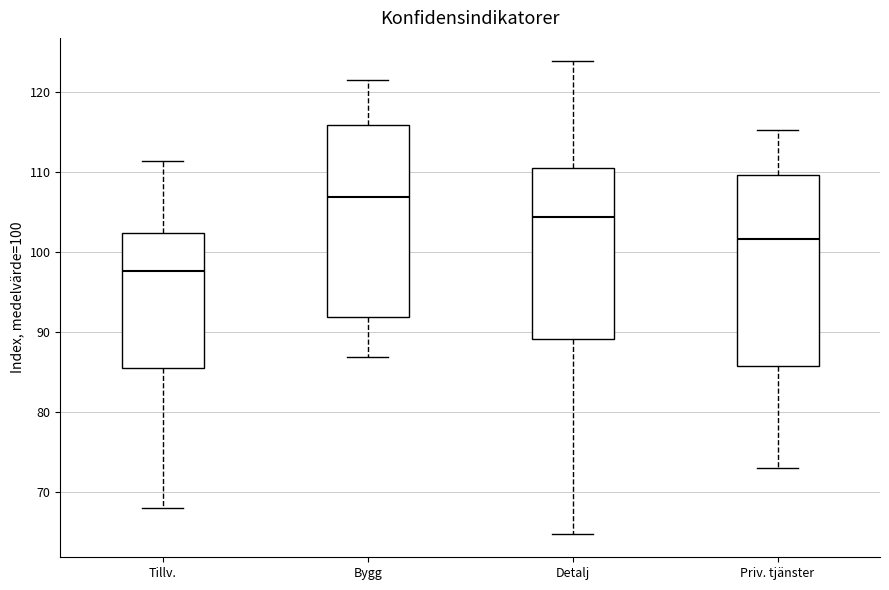

Reading left to right, transcribe this box plot: for each box, give where its median line is, the range the box spans, and where its two whiskers end, as read against the y-axis. The values are not printed on the chart, so give them approximately, as read against the axis.

Tillv.: median 98, box 85 to 102, whiskers 68 to 111
Bygg: median 107, box 92 to 116, whiskers 87 to 122
Detalj: median 104, box 89 to 111, whiskers 65 to 124
Priv. tjänster: median 102, box 86 to 110, whiskers 73 to 115